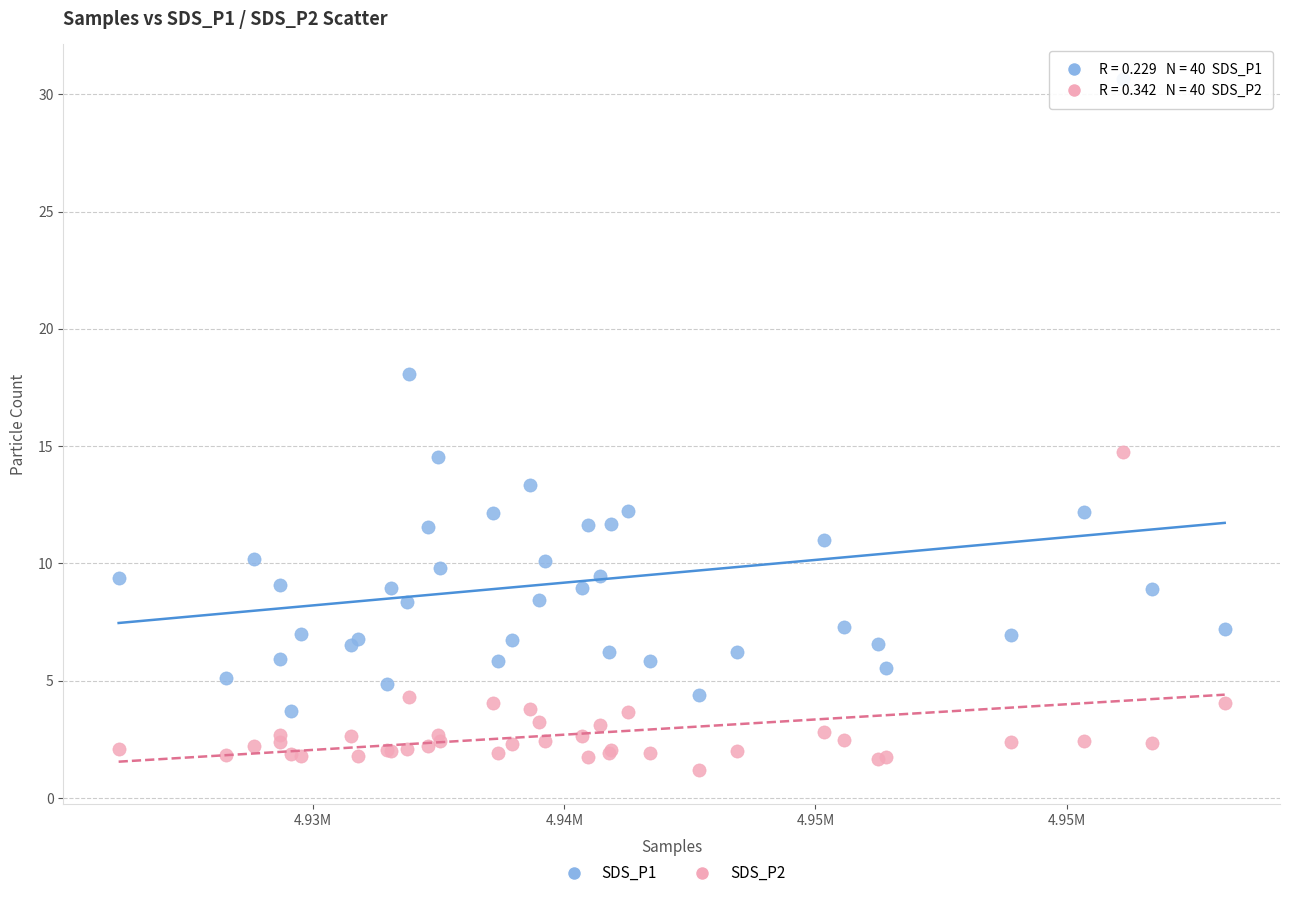

What is the X range (max minus min) for the scatter plot?

22026.0